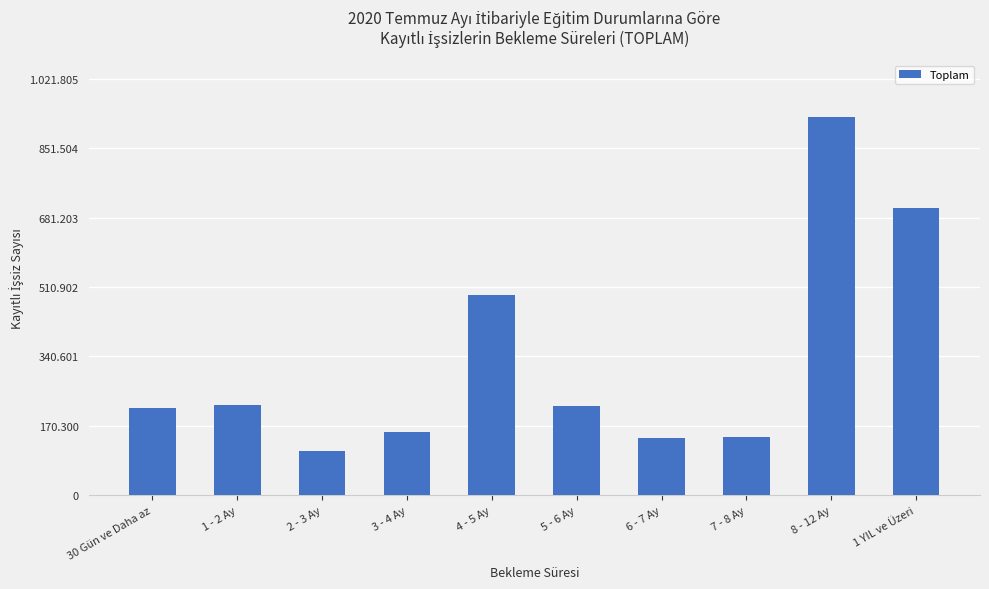

Which has a higher value, 4 - 5 Ay or 7 - 8 Ay?

4 - 5 Ay